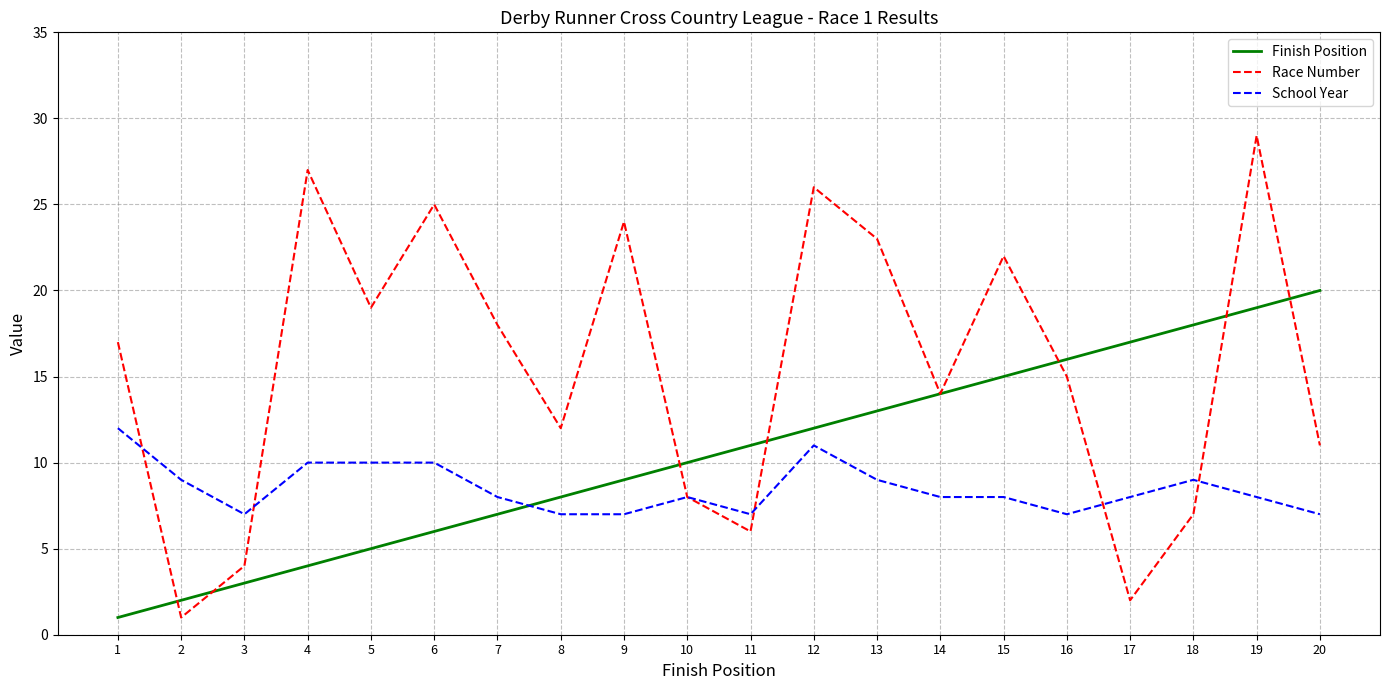

List the series in order of their overall mean, highest first.

Race Number, Finish Position, School Year